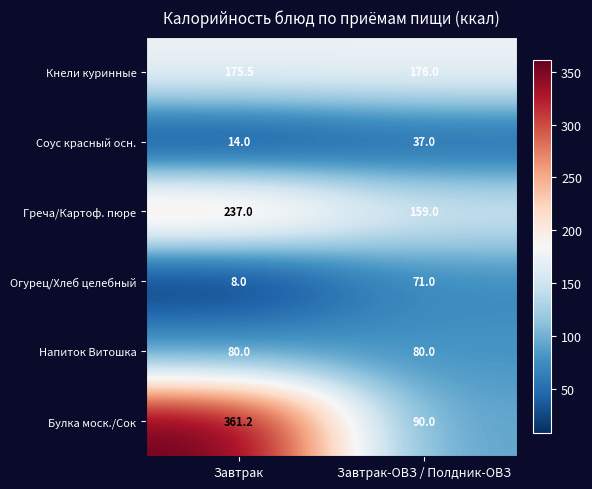

Reading right to left, extract all data points from this chart.

Кнели куринные: 176.0	175.5
Соус красный осн.: 37.0	14.0
Греча/Картоф. пюре: 159.0	237.0
Огурец/Хлеб целебный: 71.0	8.0
Напиток Витошка: 80.0	80.0
Булка моск./Сок: 90.0	361.2